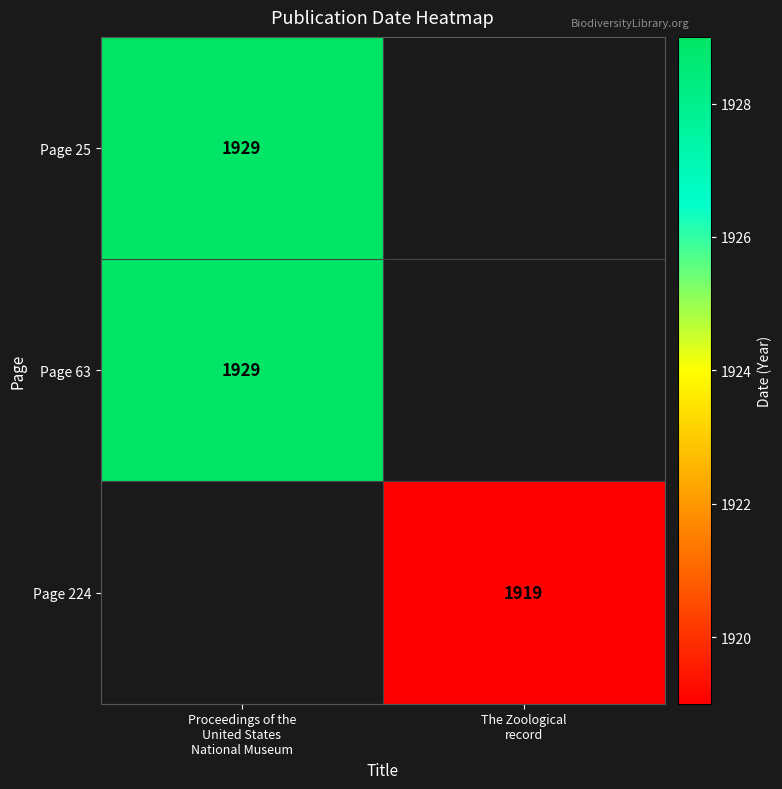

List the series in order of their peak value, highest first.

Page 25, Page 63, Page 224